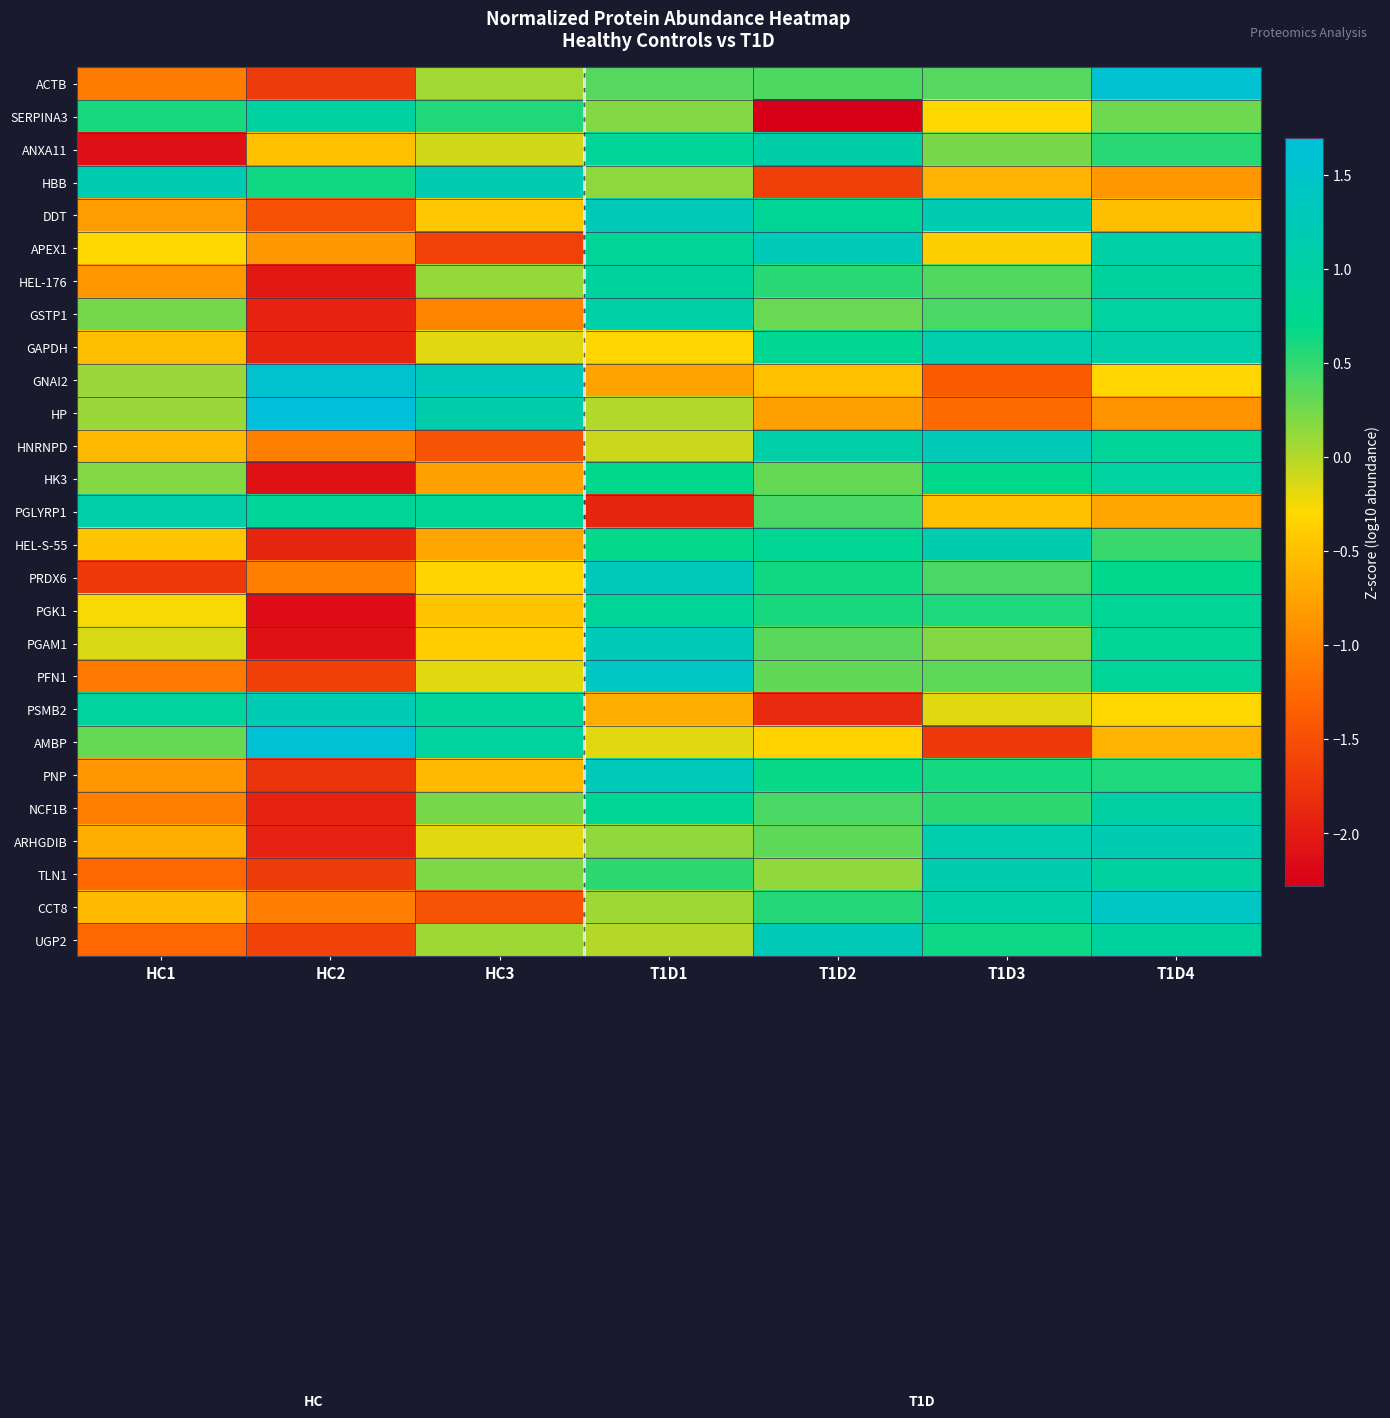

Between T1D2 and T1D3, which series saw the biggest shift?

SERPINA3